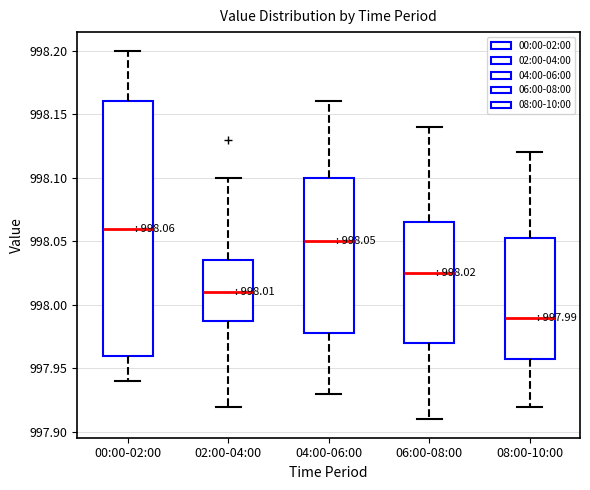

Which box has the lowest median line?

08:00-10:00